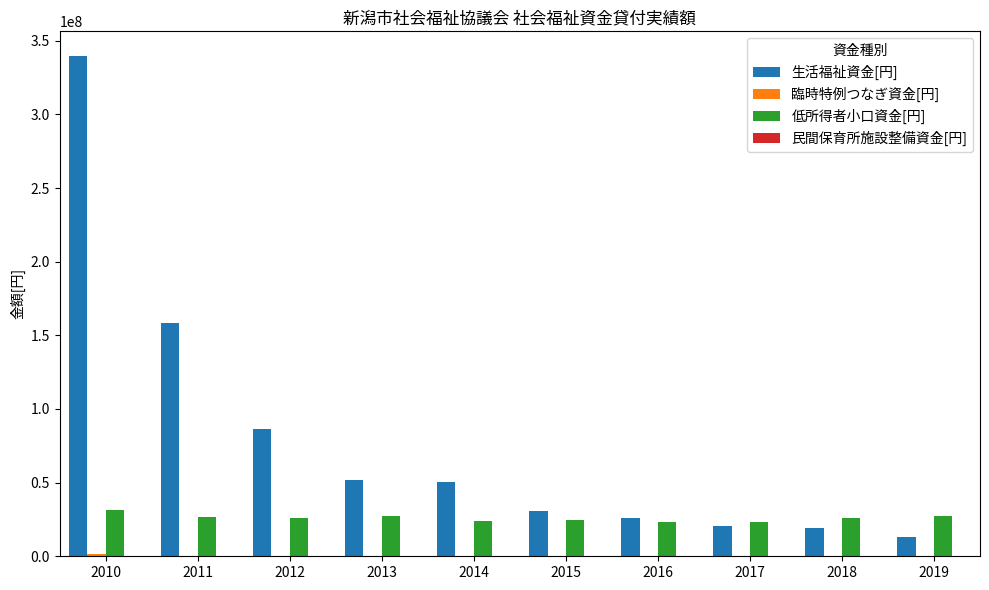

True or false: 生活福祉資金[円] has a value of 13078525 at 2019.

True